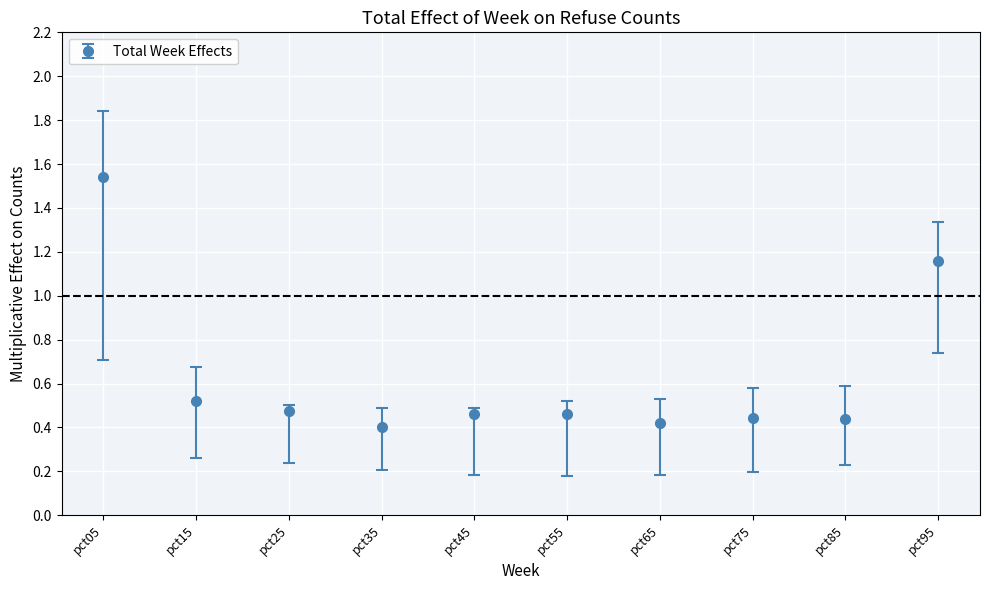

How many values are between 0 and 1?

8